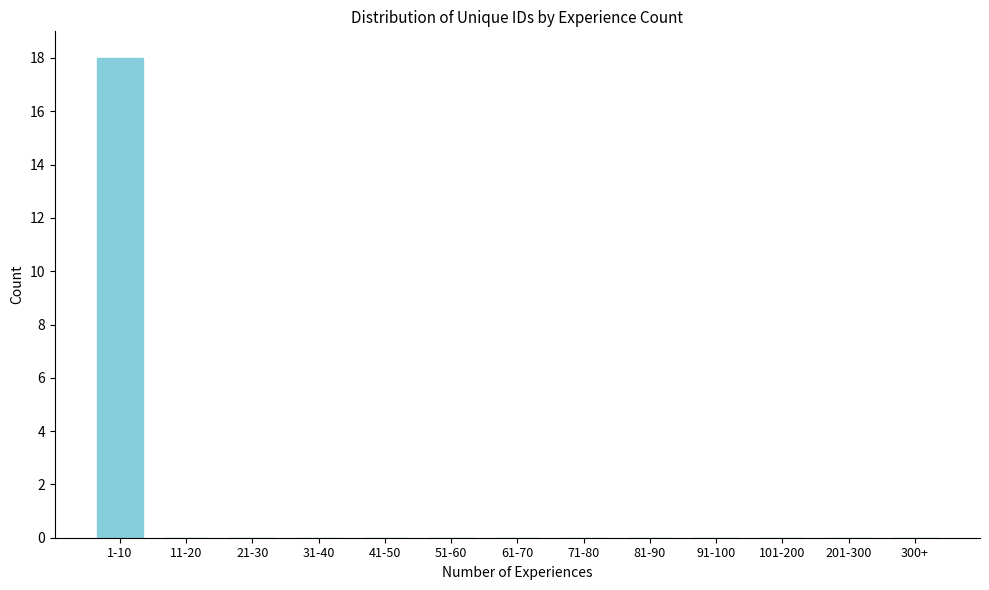

Reading left to right, what are all the values shown in this chart?

1-10=18	11-20=0	21-30=0	31-40=0	41-50=0	51-60=0	61-70=0	71-80=0	81-90=0	91-100=0	101-200=0	201-300=0	300+=0